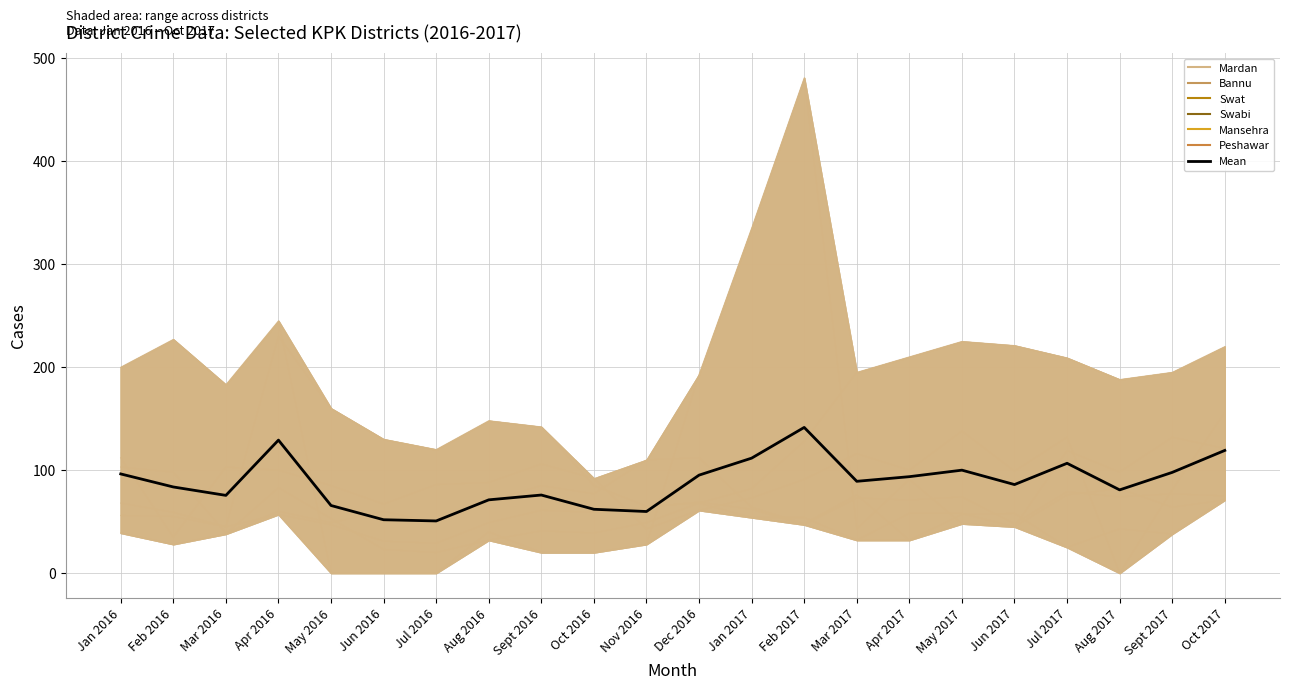

What is the total value across all series at Oct 2017?

715